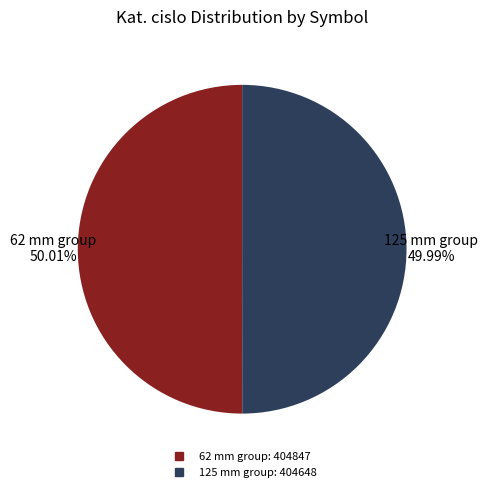

Does any single category account for the majority?

Yes